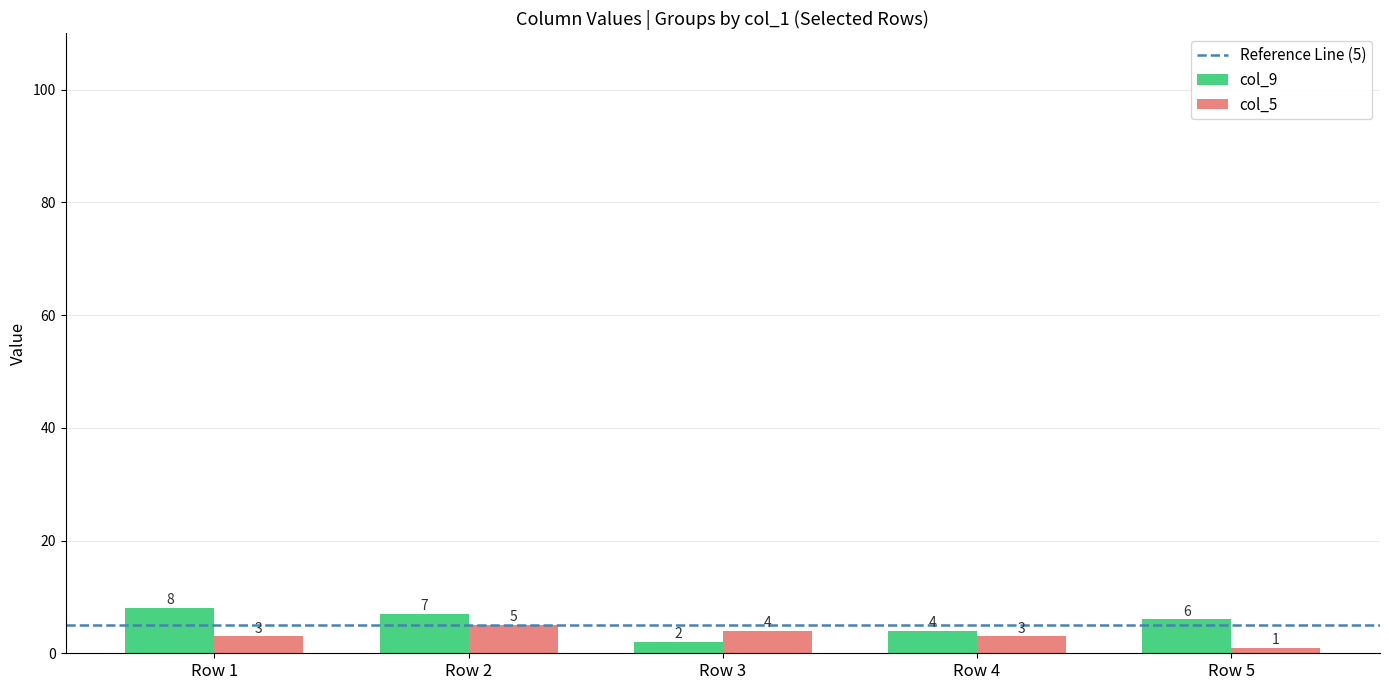

What value does the col_9 series have at Row 1?

8